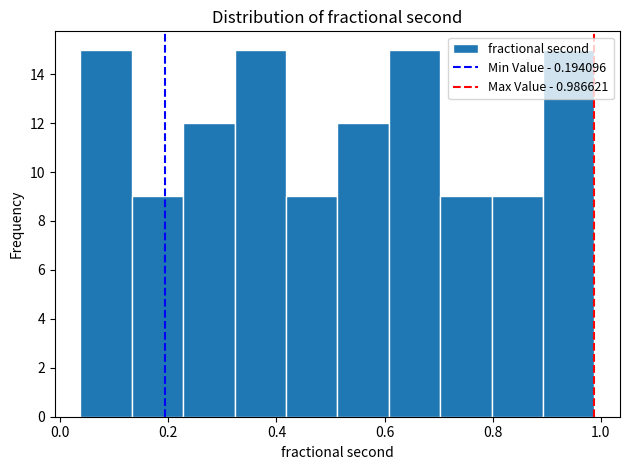

Reading left to right, transcribe this chart: for each bar, give the range it covers on the x-axis and its height. Neither the bar edges nor the heights are printed on the chart, so give them approximately, as read against the axes.

0.04 to 0.14: 15
0.14 to 0.22: 9
0.22 to 0.32: 12
0.32 to 0.42: 15
0.42 to 0.52: 9
0.52 to 0.60: 12
0.60 to 0.70: 15
0.70 to 0.80: 9
0.80 to 0.90: 9
0.90 to 0.98: 15